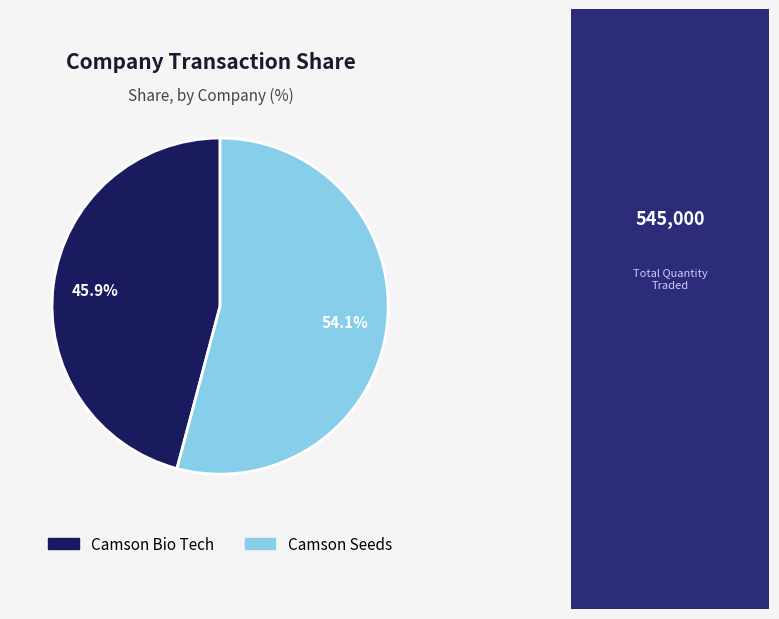

What percentage do Camson Bio Tech and Camson Seeds together represent?

100.0%